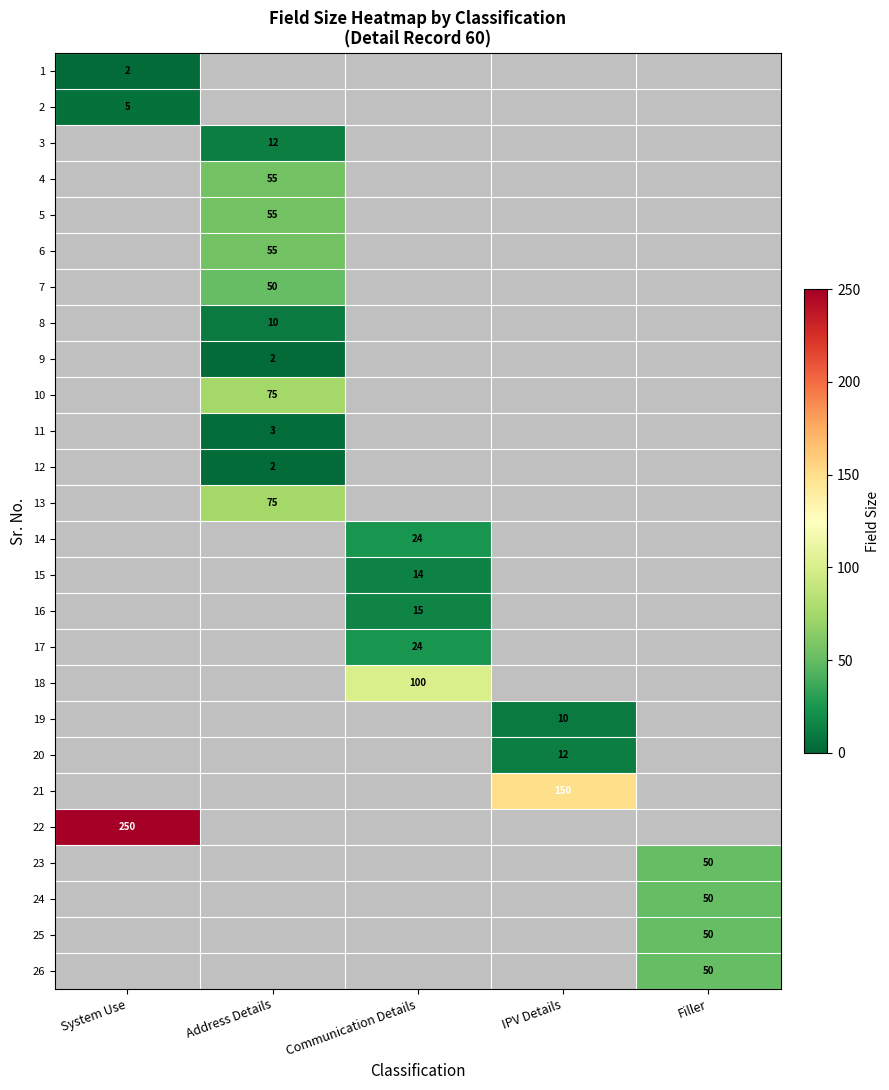

The 1 series shows 3 at System Use. True or false?

False